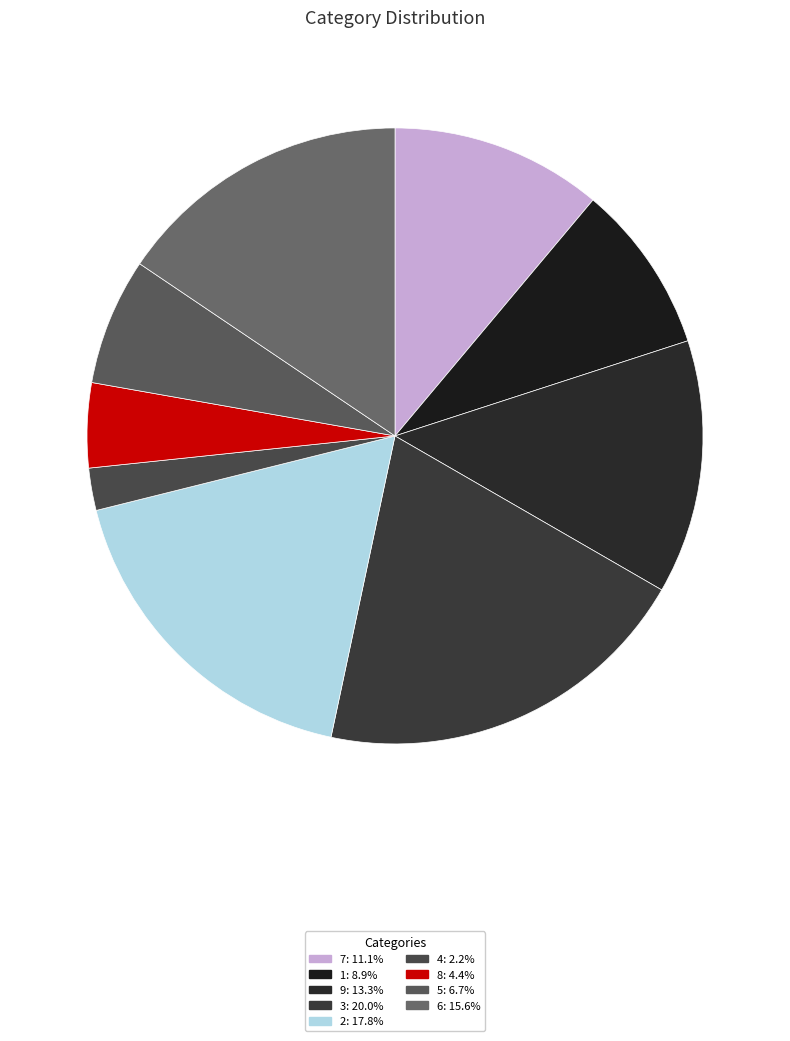

How many segments does this pie chart have?

9